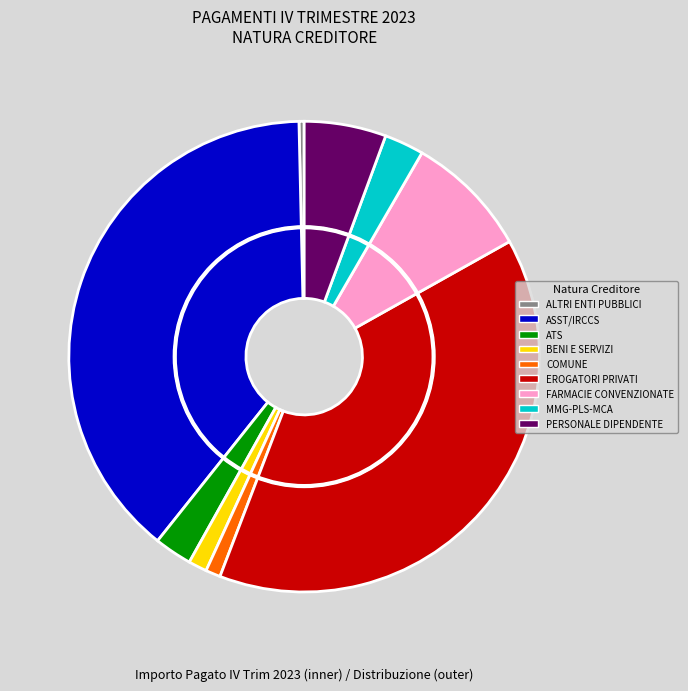

True or false: ALTRI ENTI PUBBLICI accounts for 1% of the total.

False